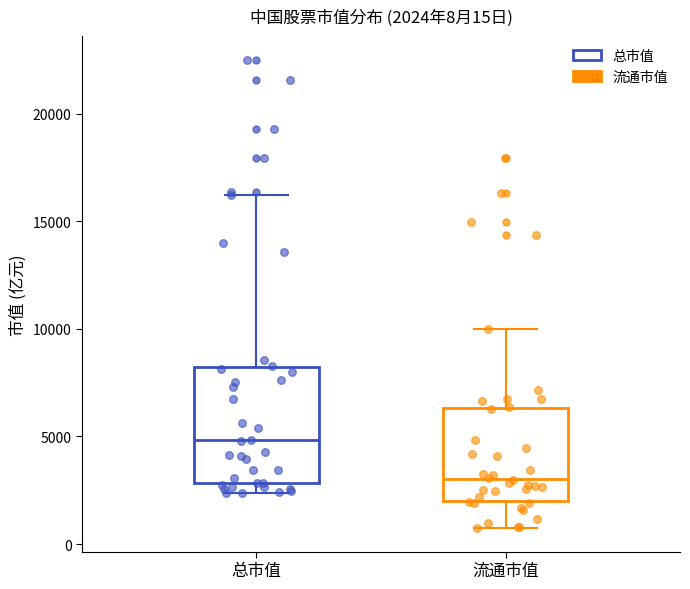

Which box is the tallest, from its lower edge to its upper edge?

总市值